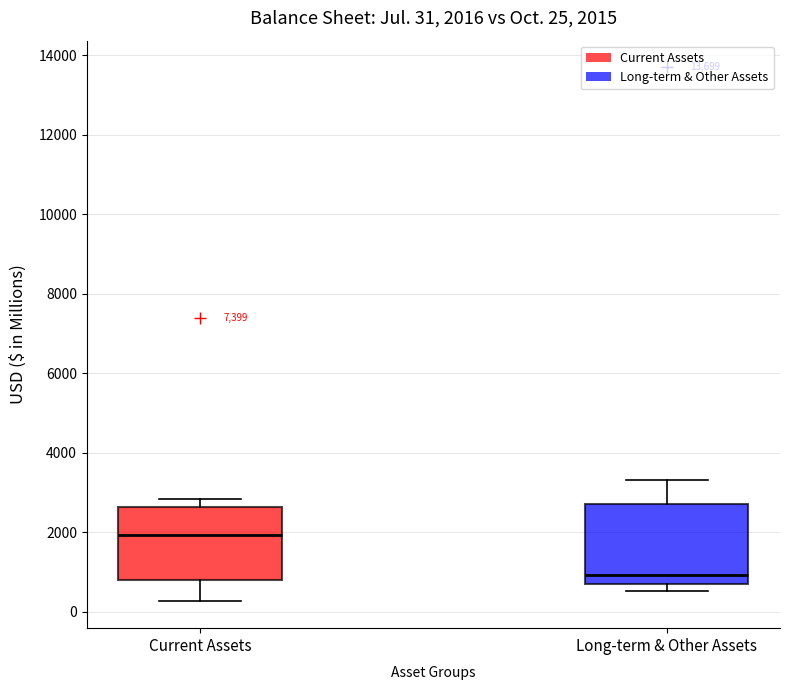

Which box's median line is the highest?

Current Assets